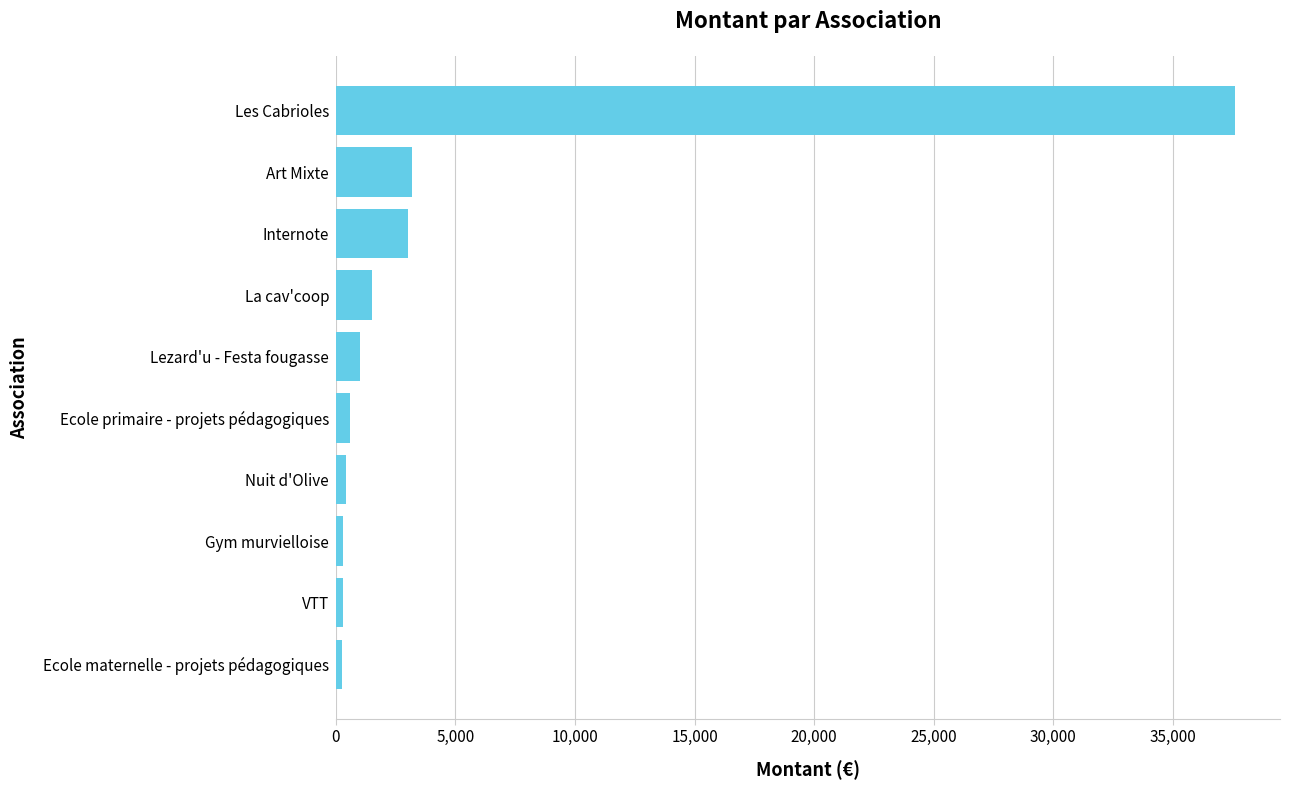

Between La cav'coop and Les Cabrioles, which is larger?

Les Cabrioles